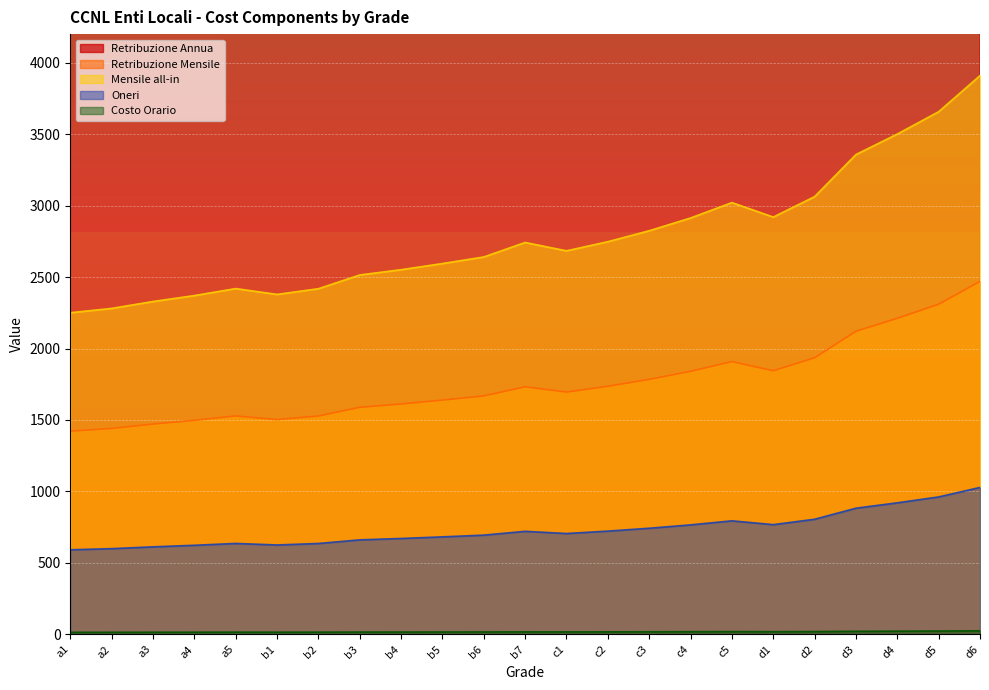

What is the spread (max minus min) of values at a5?

18326.5